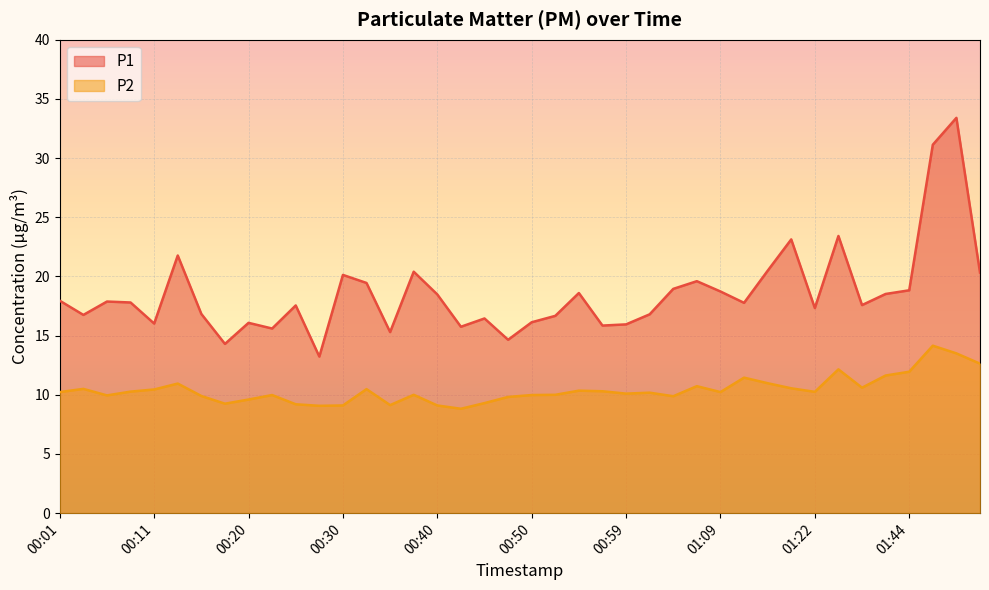

True or false: P2 has a value of 18.6 at 00:33.

False